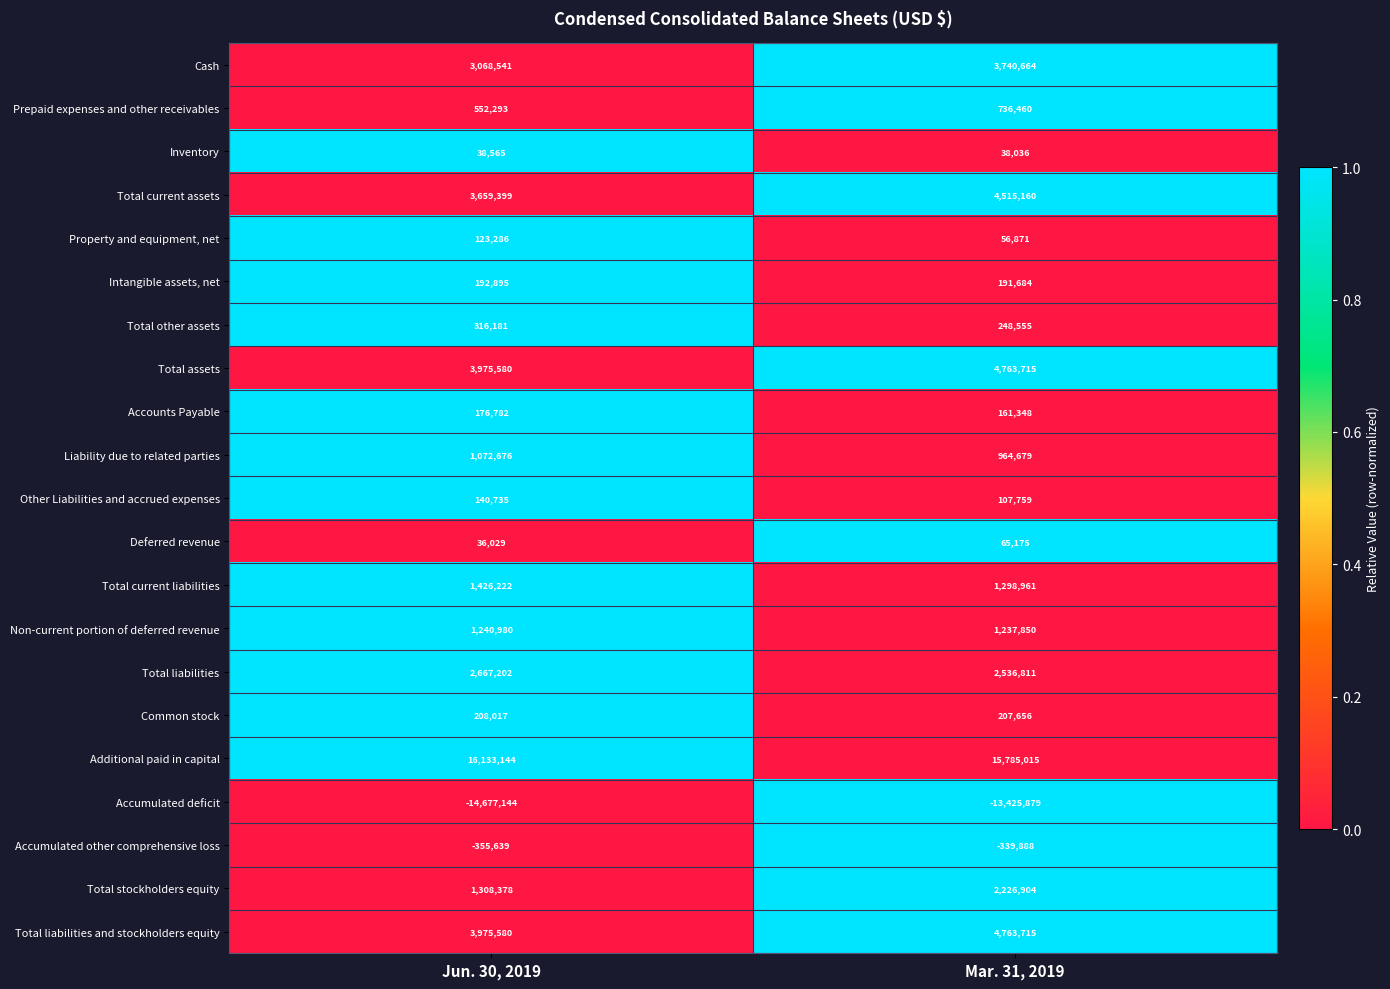

What is the sum of the Cash values at Mar. 31, 2019 and Jun. 30, 2019?

6809205